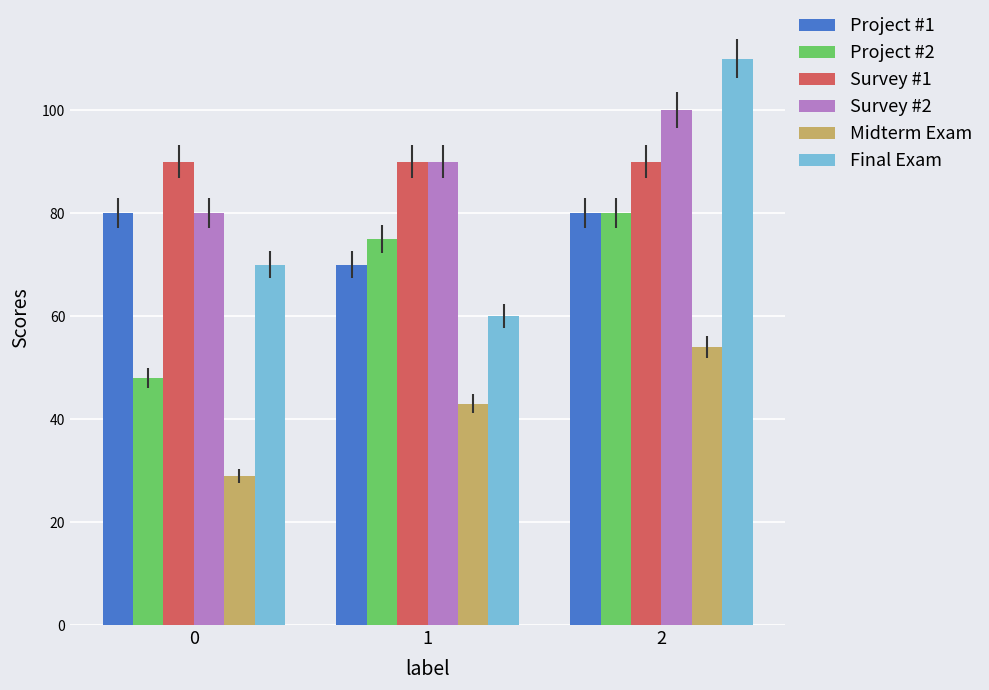

Rank the categories by Survey #2 value from lowest to highest.

0, 1, 2